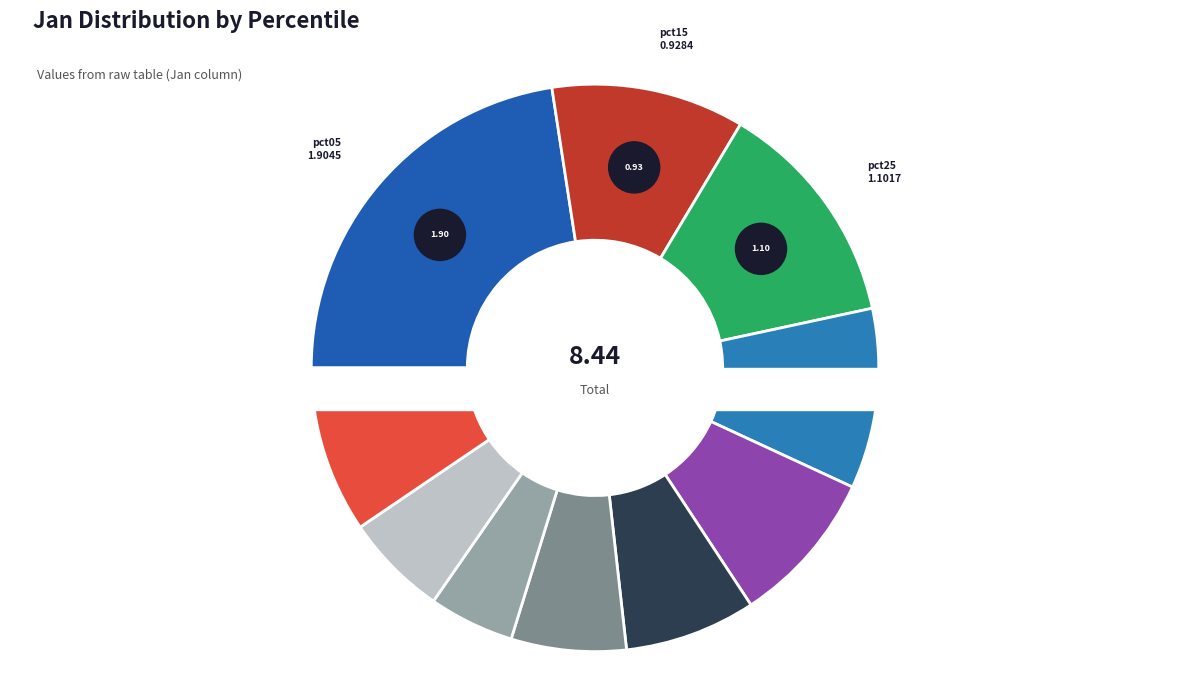

How much of the chart is everything except pct25?

86.9%